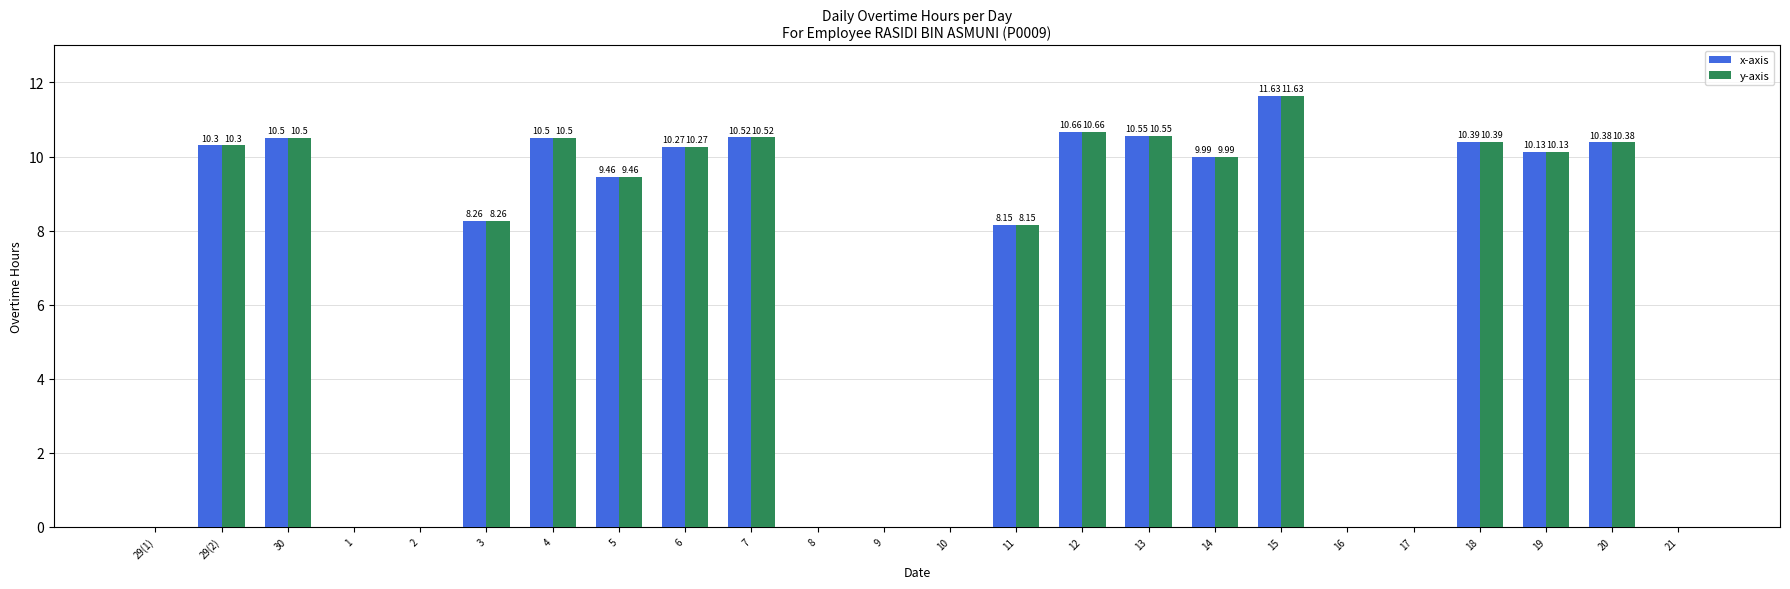

What is the sum of the y-axis values at 5 and 4?

20.0